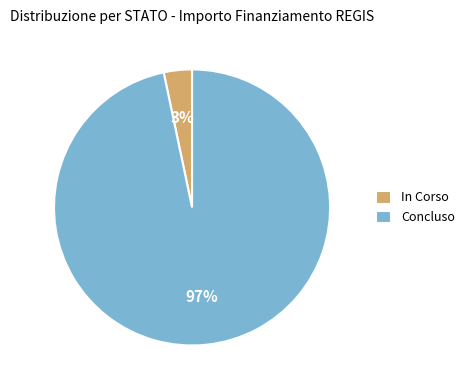

To the nearest percent, what is the average slice percentage?

50%